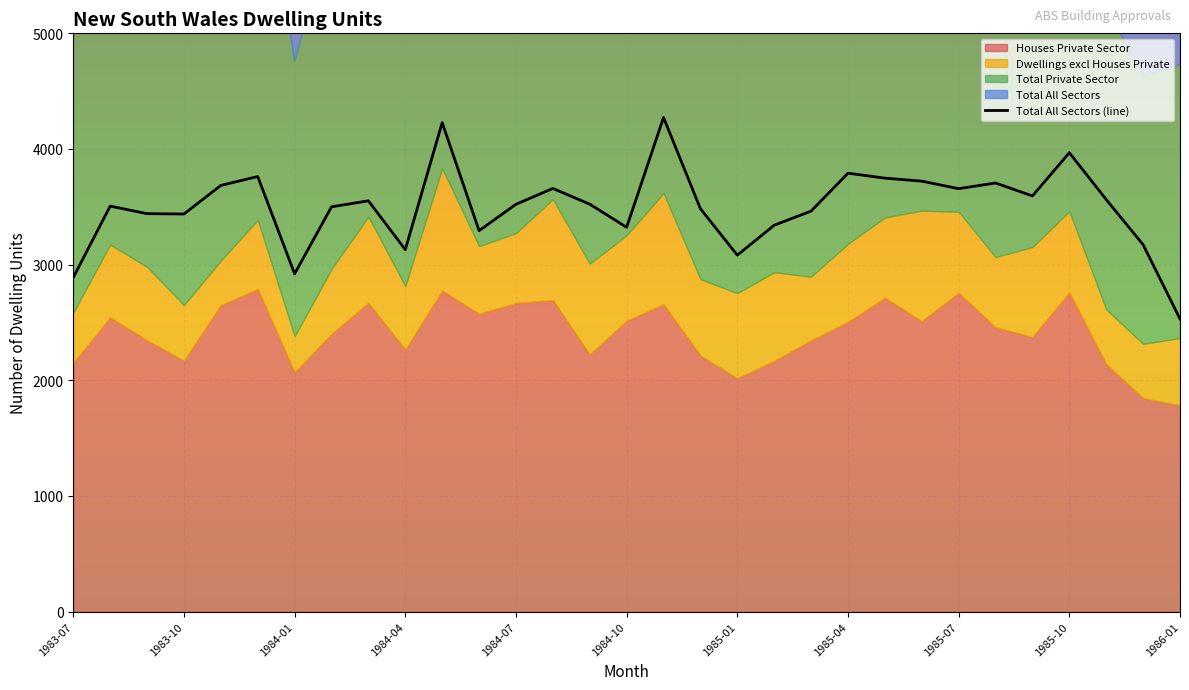

Which category has the lowest value in the Total All Sectors (line) series?

1986-01